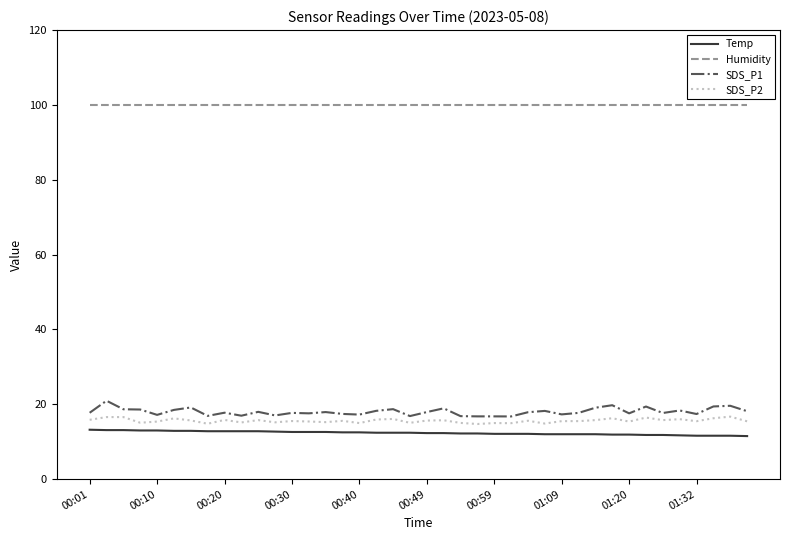

True or false: Humidity and SDS_P1 cross at least once.

False